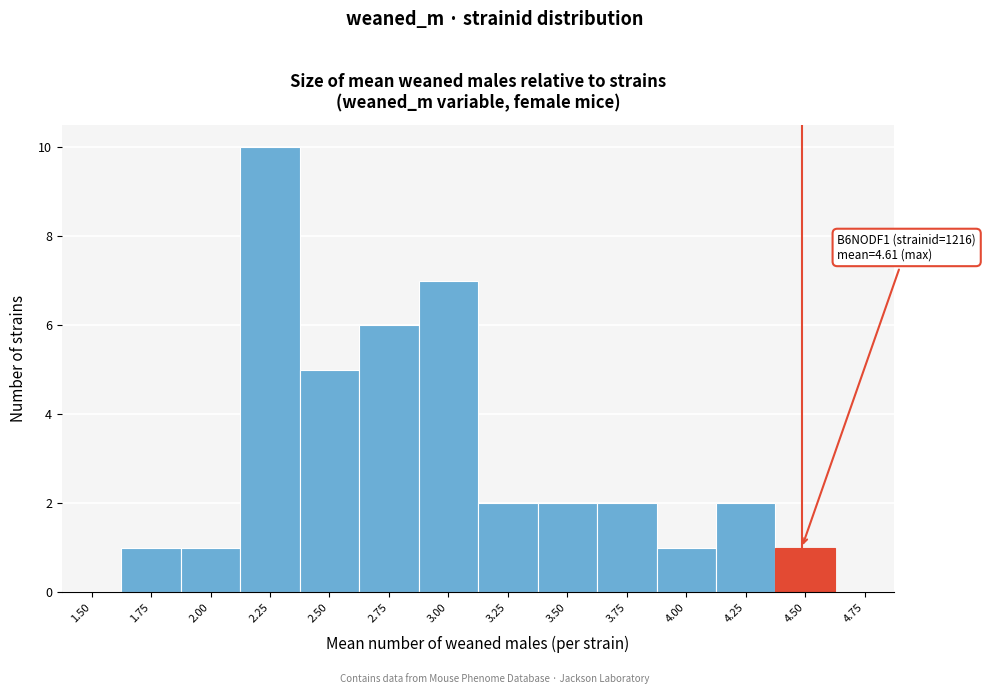

Reading left to right, list all the values displayed in this chart.

1.50=0	1.75=1	2.00=1	2.25=10	2.50=5	2.75=6	3.00=7	3.25=2	3.50=2	3.75=2	4.00=1	4.25=2	4.50=1	4.75=0